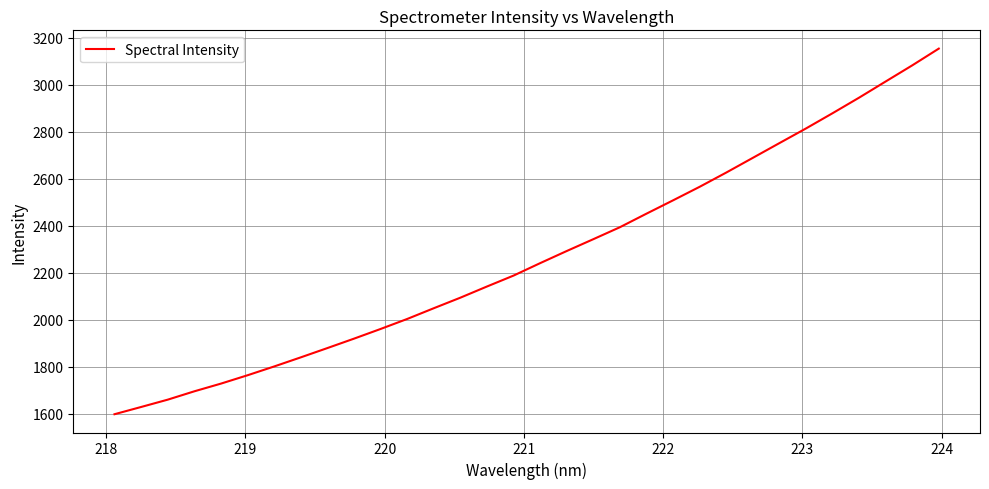

What is the difference between the maximum and minimum values?

1556.3